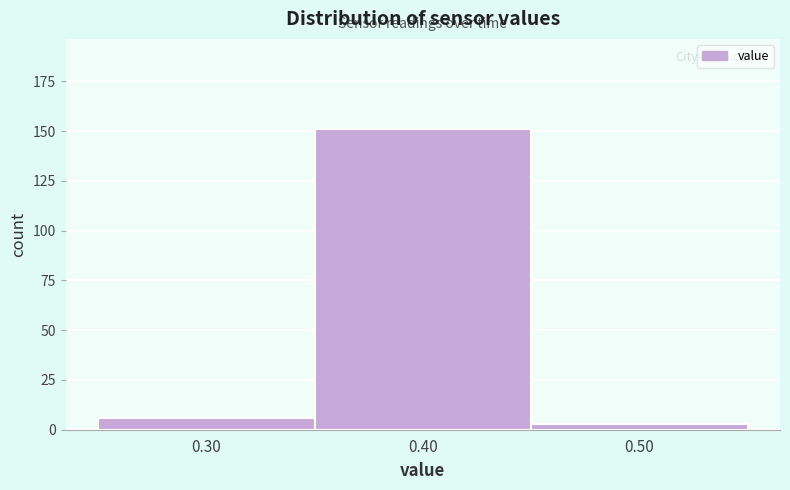

Reading left to right, transcribe this chart: for each bar, give the range it covers on the x-axis and its height. The values are not printed on the chart, so give them approximately, as read against the axis.

0.25 to 0.35: 5
0.35 to 0.45: 150
0.45 to 0.55: under 5